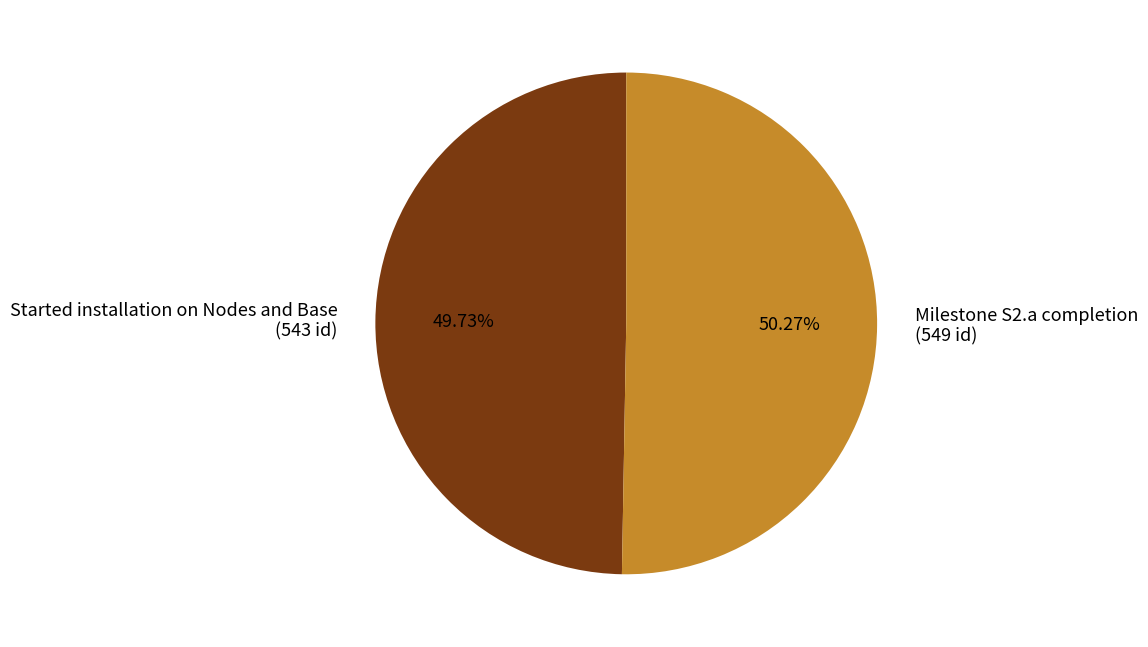

Which category has the smallest portion of the pie?

Started installation on Nodes and Base